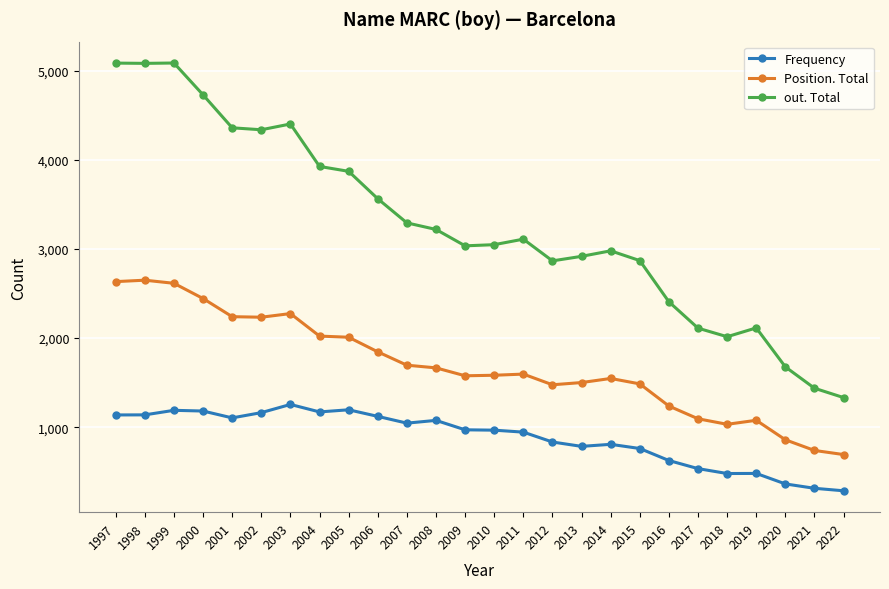

True or false: Frequency and out. Total intersect in this chart.

False